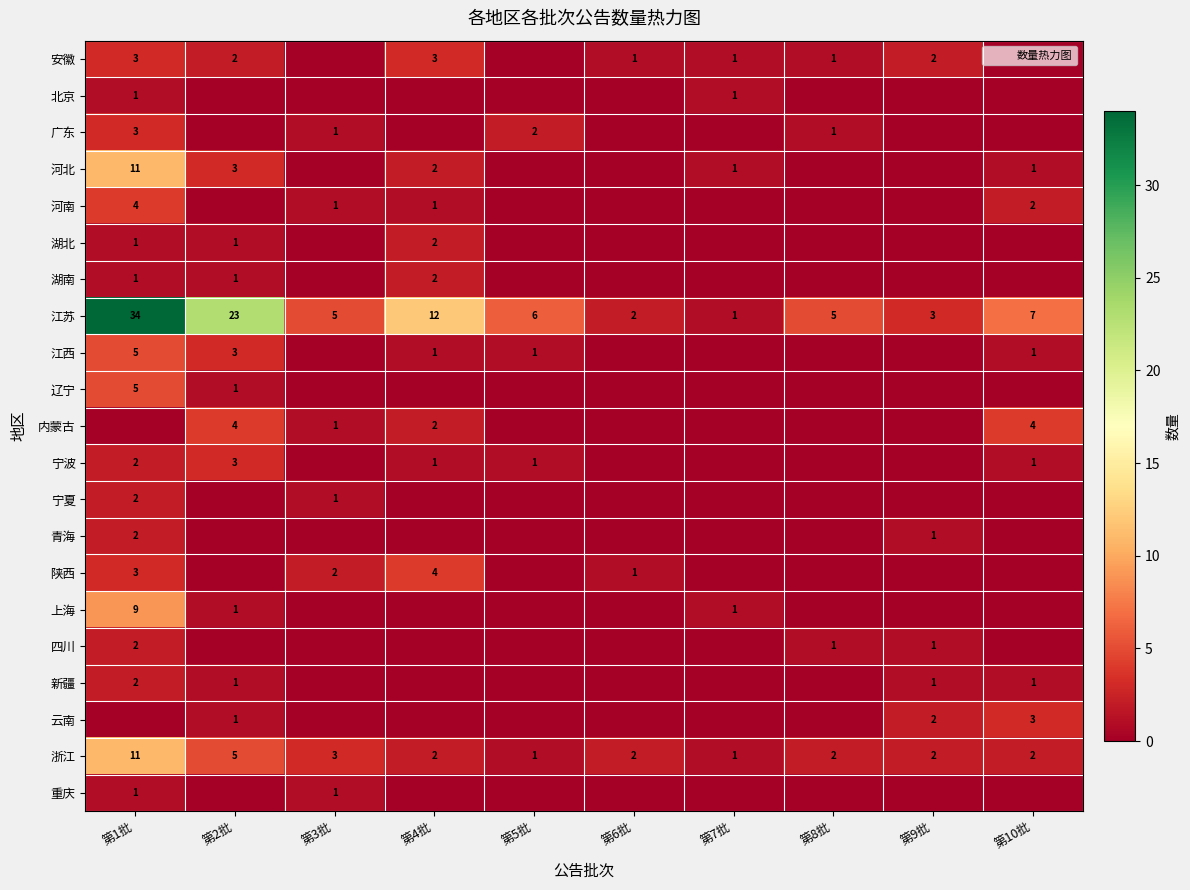

List the labels in order of 宁夏 value, largest first.

第1批, 第3批, 第2批, 第4批, 第5批, 第6批, 第7批, 第8批, 第9批, 第10批